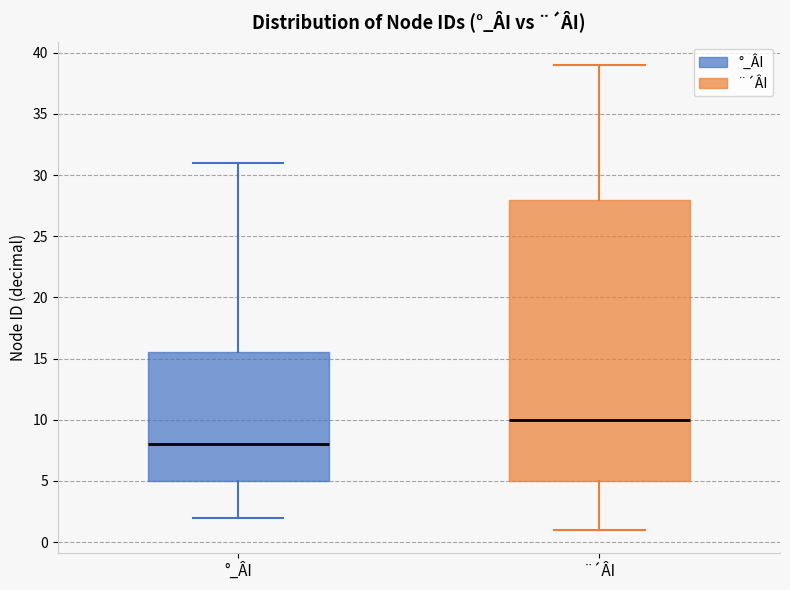

Comparing the boxes themselves (not the whiskers), which one is the tallest?

¨´ÂI